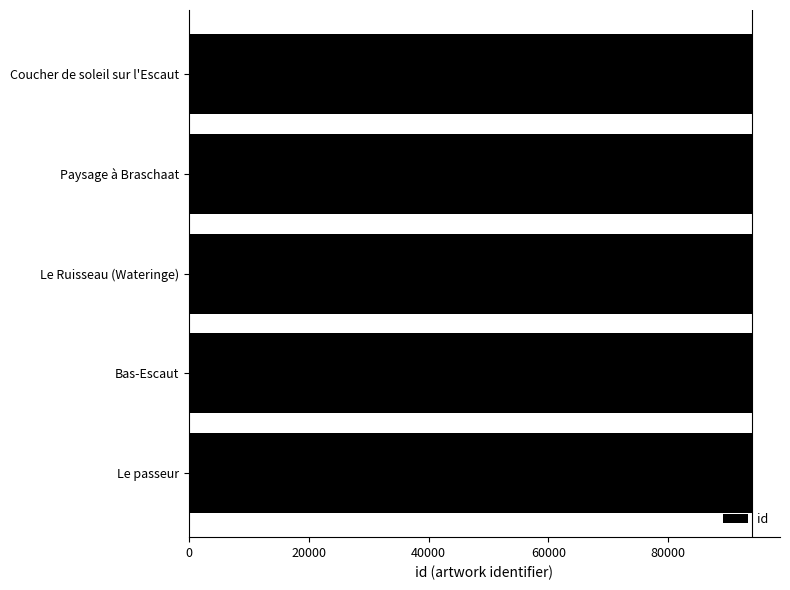

What is the approximate value at Paysage à Braschaat?

93939